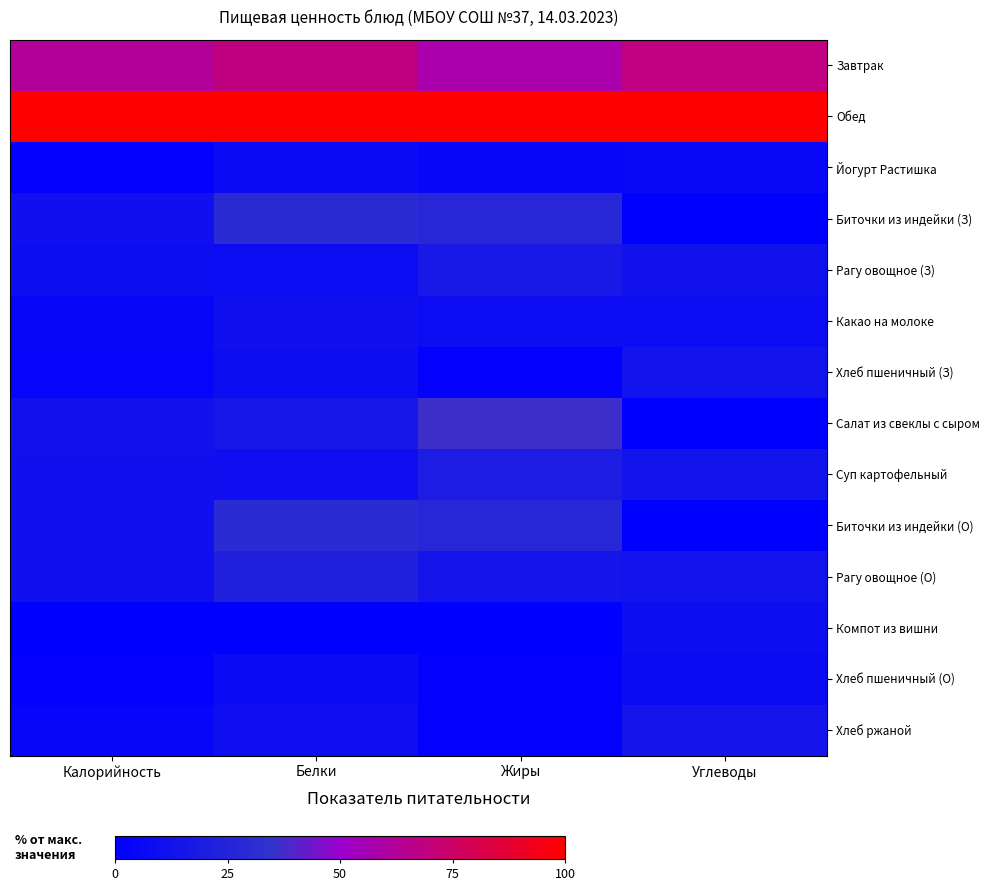

Rank the series at Углеводы from lowest to highest value.

Салат из свеклы с сыром, Биточки из индейки (З), Биточки из индейки (О), Йогурт Растишка, Хлеб пшеничный (О), Какао на молоке, Компот из вишни, Рагу овощное (З), Рагу овощное (О), Хлеб пшеничный (З), Суп картофельный, Хлеб ржаной, Завтрак, Обед